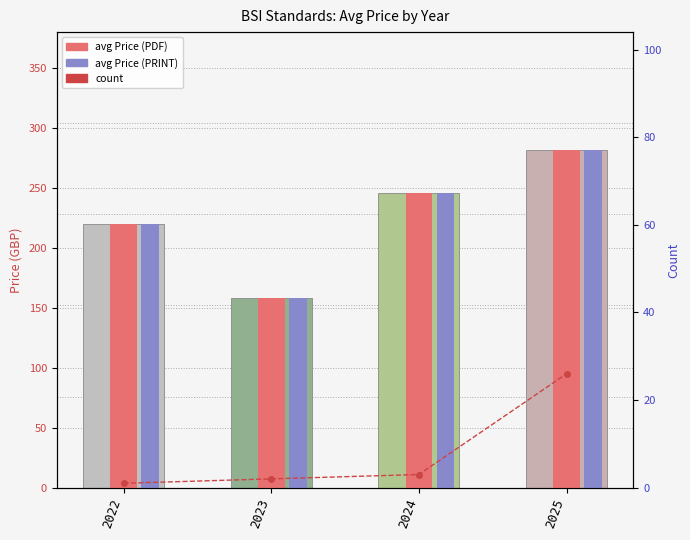

What is the sum of all count values?

32.0